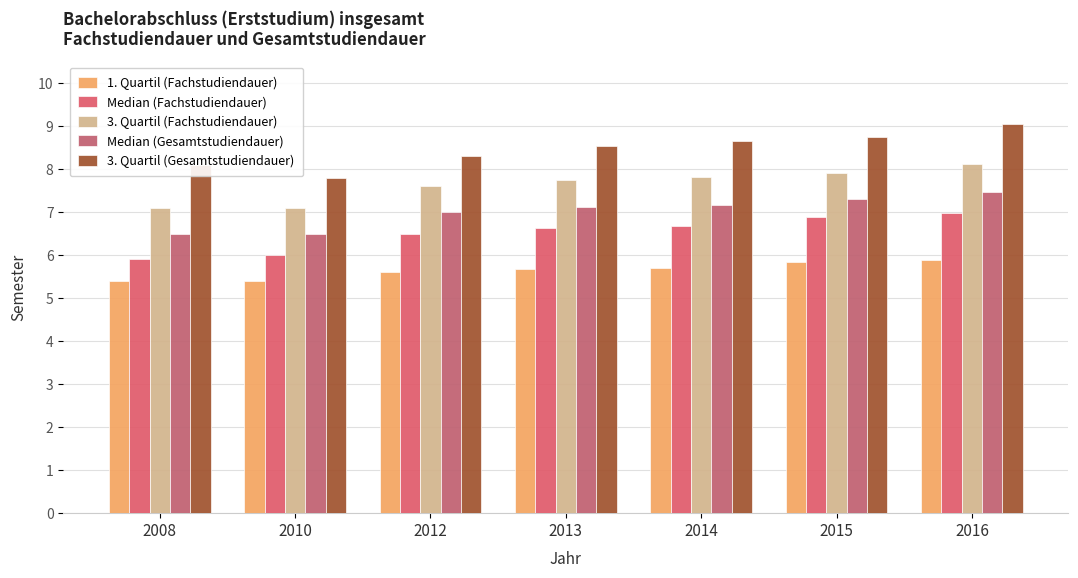

How many bars are there in total?

35